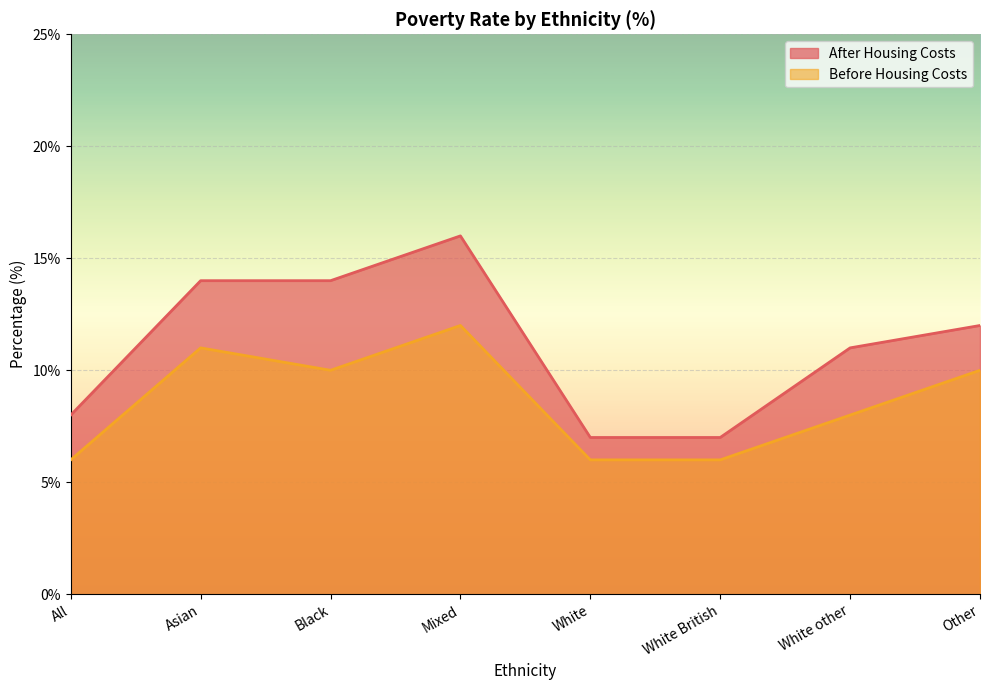

What is the label of the 3rd point from the left?

Black